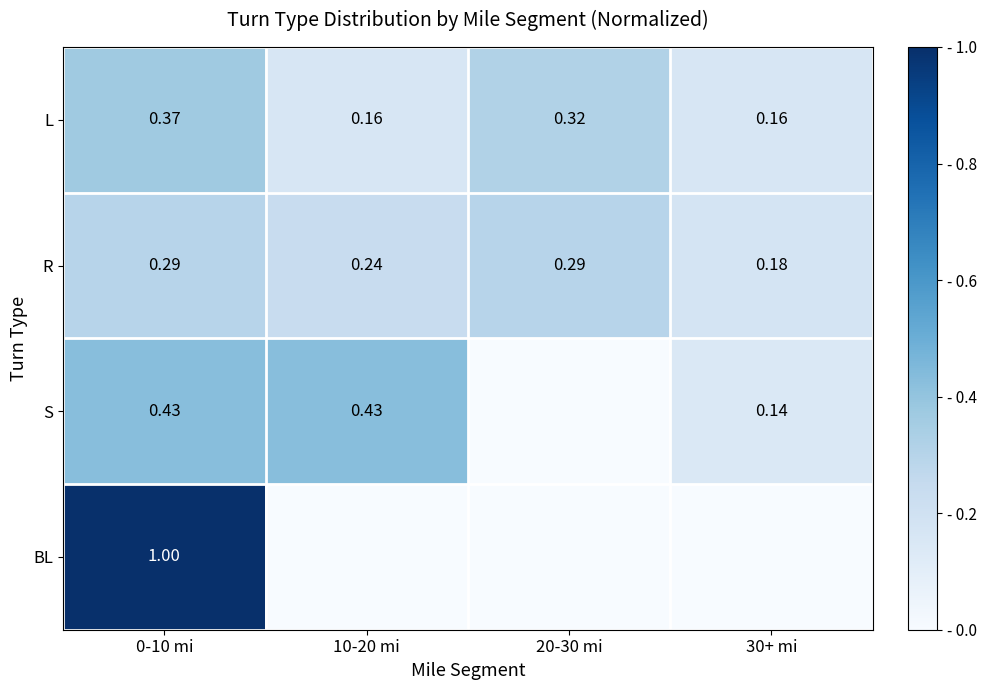

Is the value of S at 10-20 mi greater than the value of R at 20-30 mi?

Yes